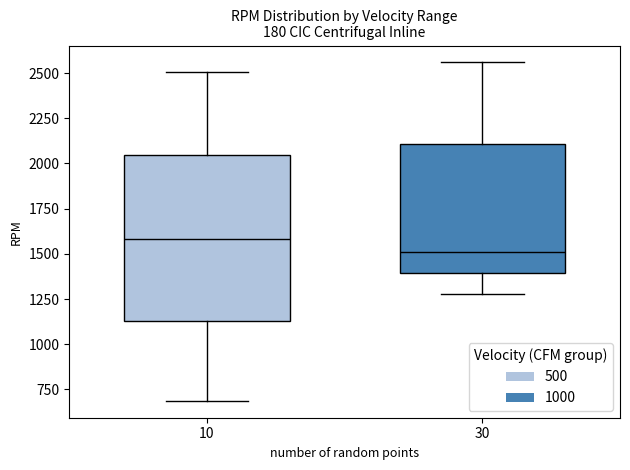

Reading left to right, transcribe this box plot: for each box, give where its median line is, the range the box spans, and where its two whiskers end, as read against the y-axis. The values are not printed on the chart, so give them approximately, as read against the axis.

10: median 1600, box 1150 to 2050, whiskers 700 to 2500
30: median 1500, box 1400 to 2100, whiskers 1300 to 2550